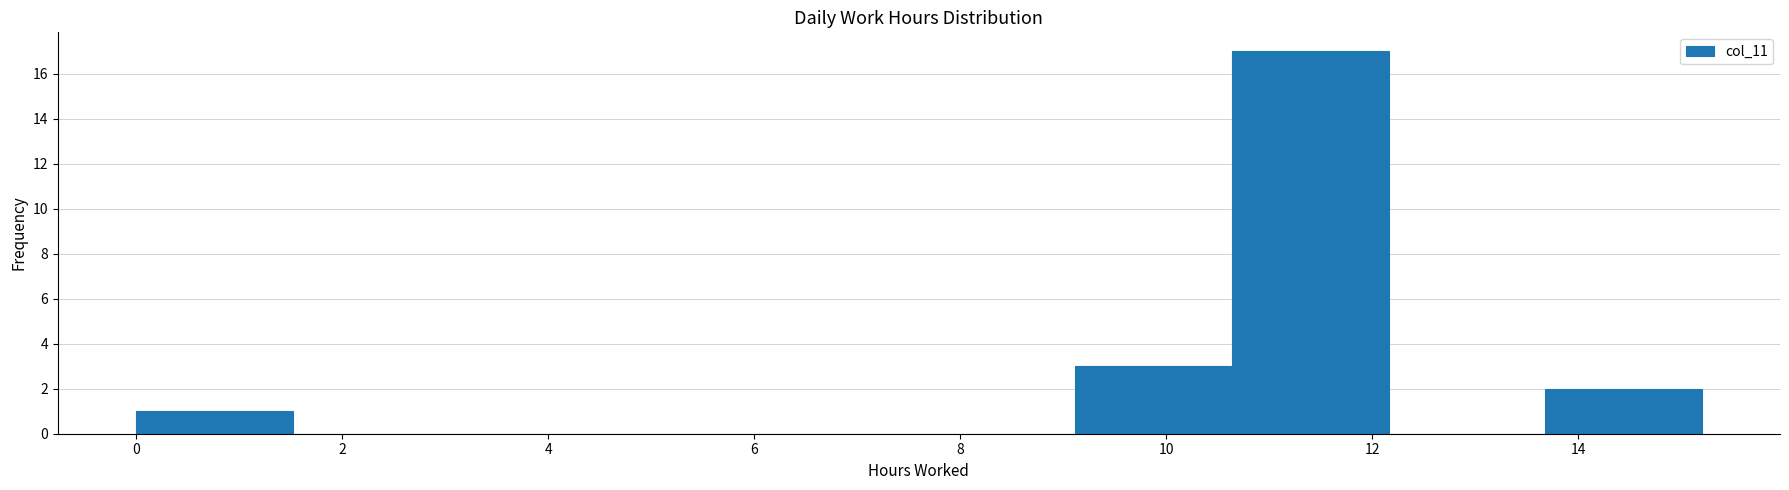

Reading left to right, list every bar in this chart as the range it spans on the x-axis followed by its height. Neither the bar edges nor the heights are printed on the chart, so give them approximately, as read against the axes.

0.00 to 1.52: 1
1.52 to 3.04: 0
3.04 to 4.56: 0
4.56 to 6.08: 0
6.08 to 7.60: 0
7.60 to 9.12: 0
9.12 to 10.64: 3
10.64 to 12.16: 17
12.16 to 13.68: 0
13.68 to 15.20: 2